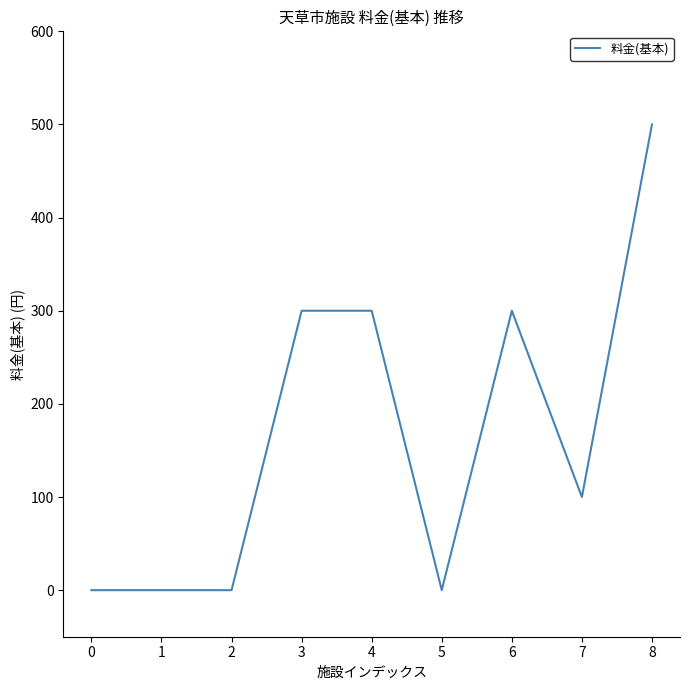

Reading left to right, list all the values displayed in this chart.

0	0	0	300	300	0	300	100	500